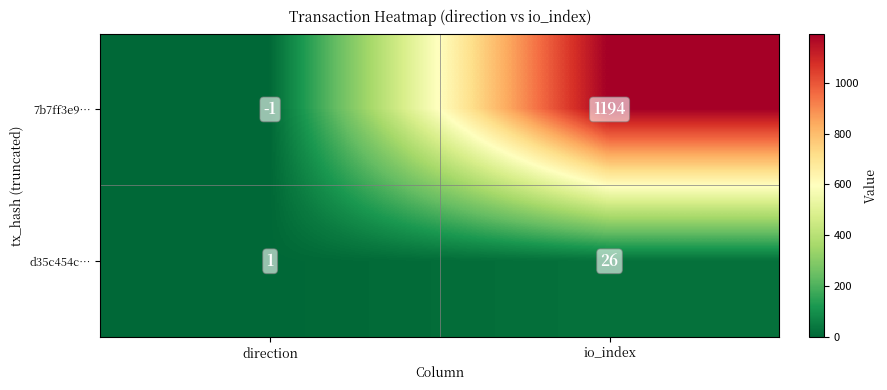

Reading right to left, list all the values displayed in this chart.

7b7ff3e9…: 1194	-1
d35c454c…: 26	1